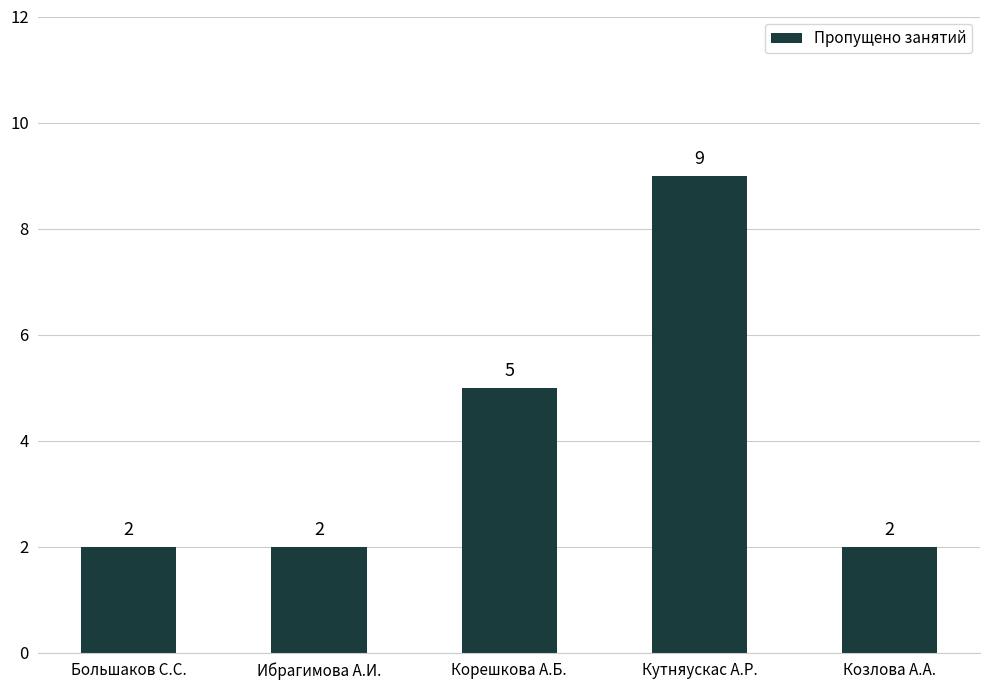

Which has a higher value, Кутняускас А.Р. or Большаков С.С.?

Кутняускас А.Р.